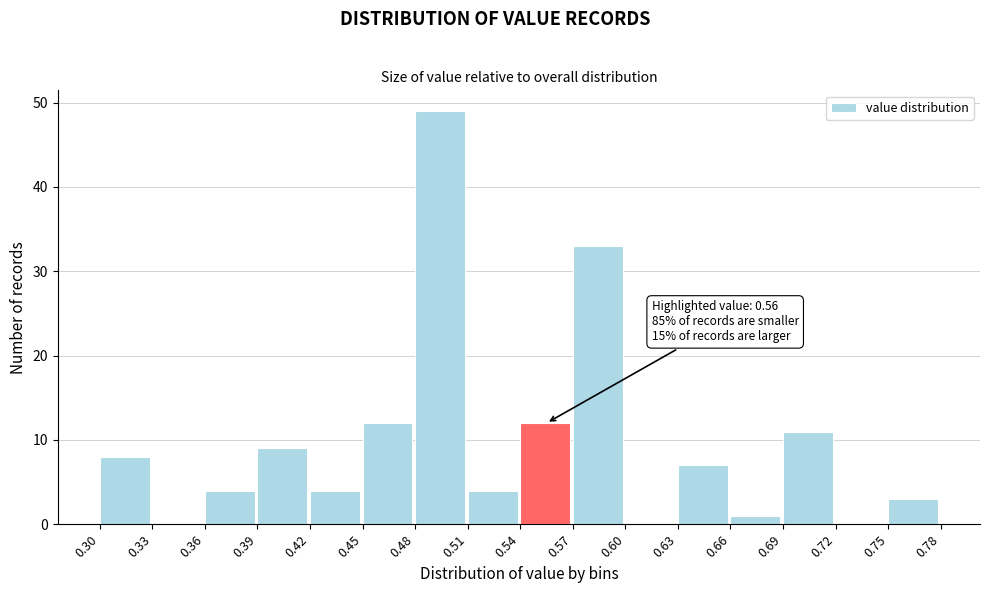

Over which range of the x-axis is the bar tallest?

0.48 to 0.51